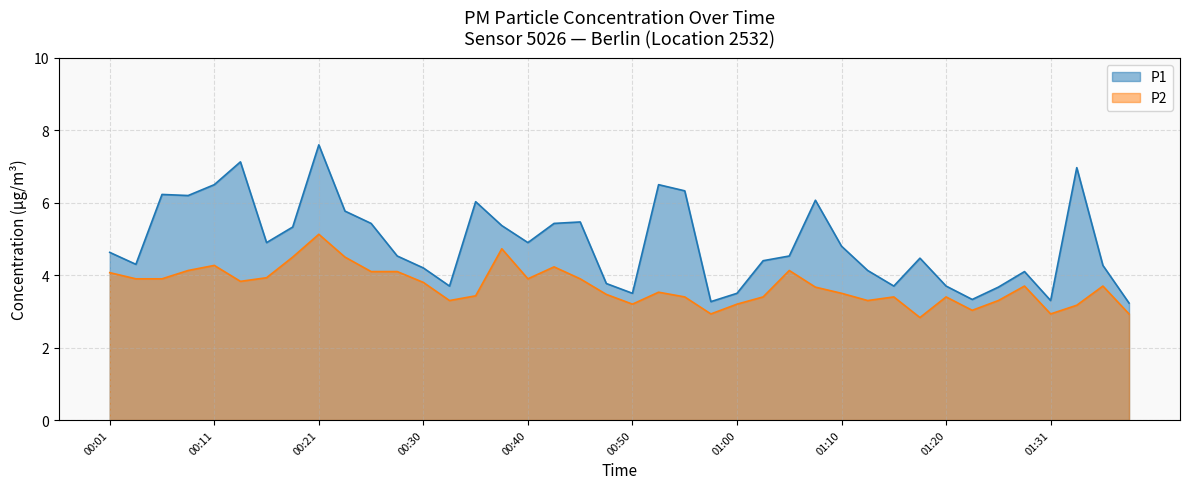

True or false: P2 and P1 cross at least once.

False